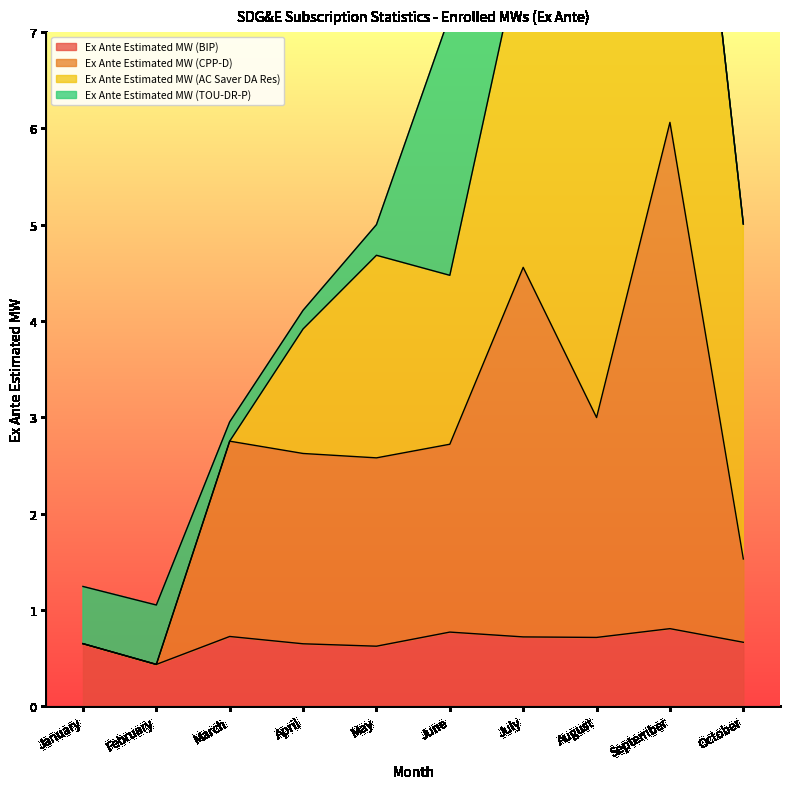

What is the difference between the second highest and second lowest values in the Ex Ante Estimated MW (BIP) series?

0.1